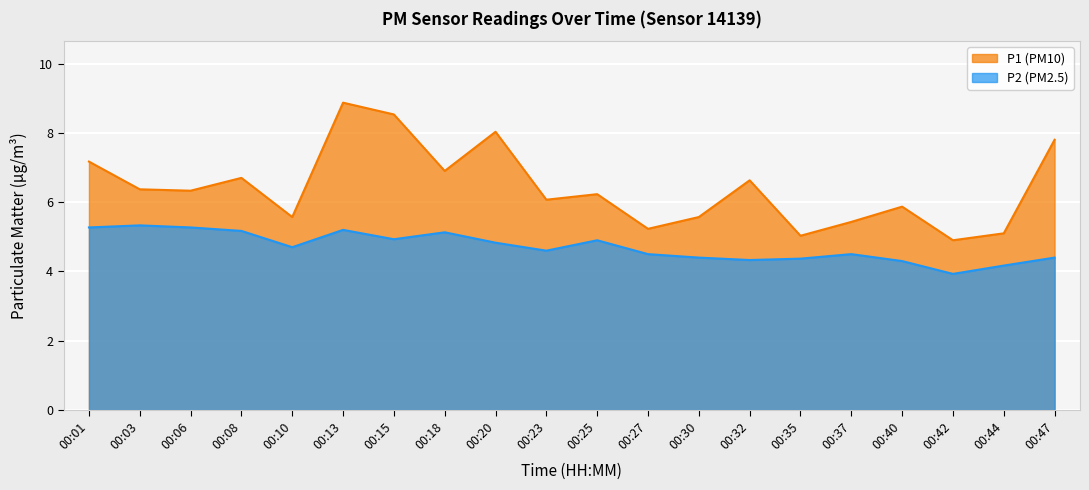

Which has a higher value, 00:27 or 00:20?

00:20